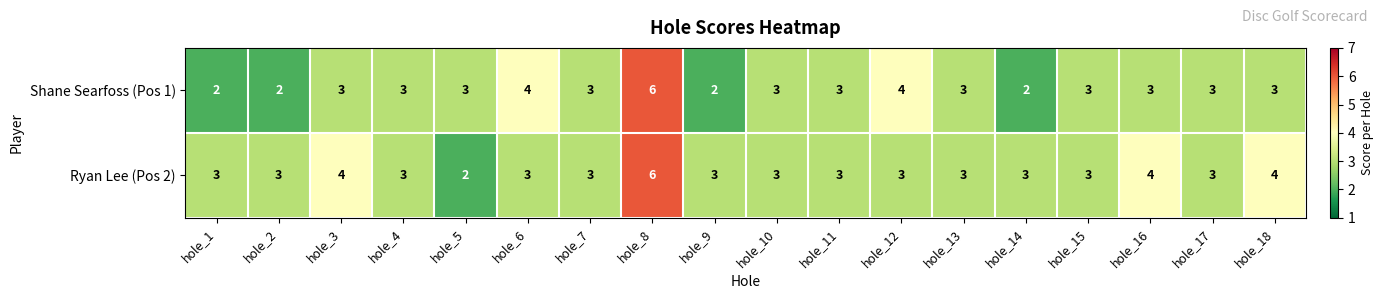

True or false: Shane Searfoss (Pos 1) has a value of 4 at hole_15.

False